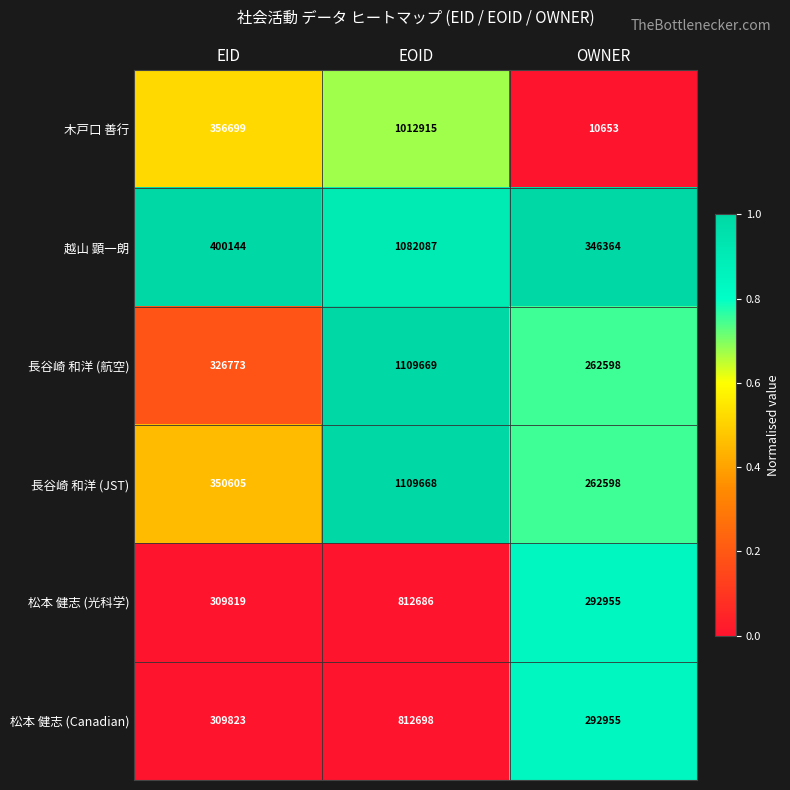

How many data points in 越山 顕一朗 are less than 400144?

1